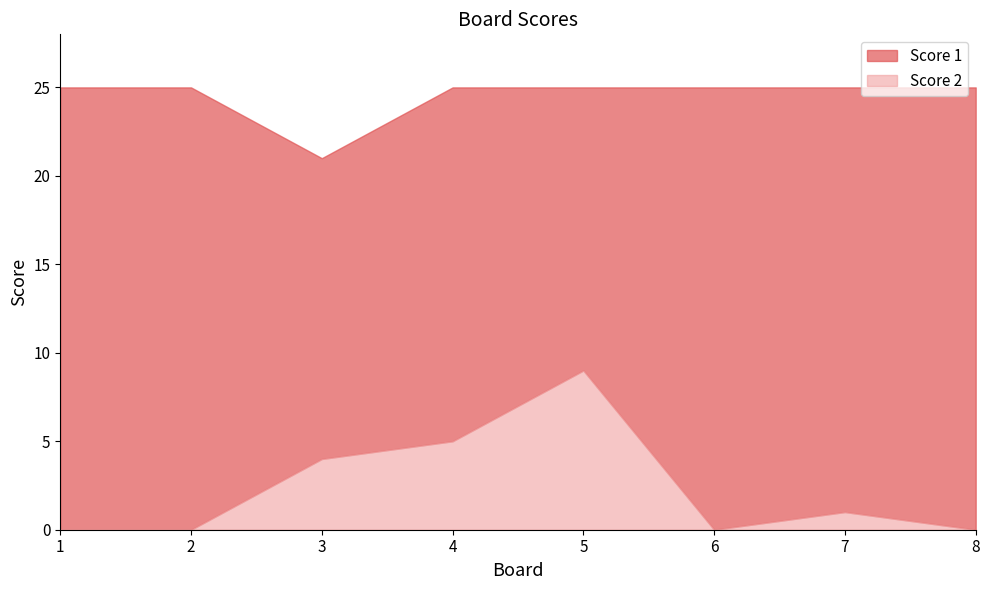

Reading left to right, extract all data points from this chart.

Score 1: 25	25	21	25	25	25	25	25
Score 2: 0	0	4	5	9	0	1	0